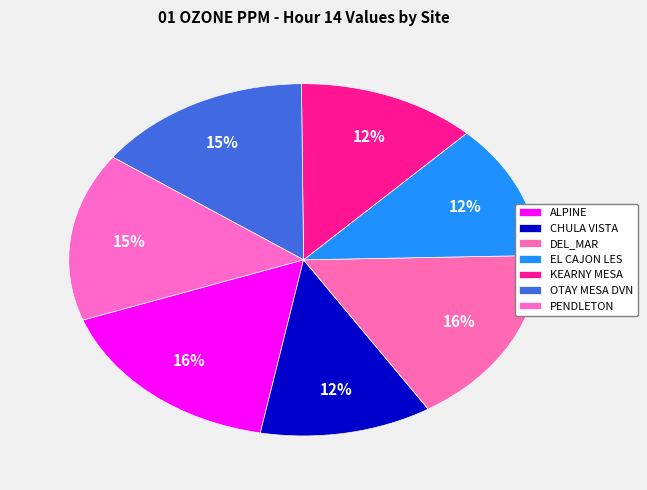

Combined, what portion of the pie is KEARNY MESA and EL CAJON LES?

24.7%